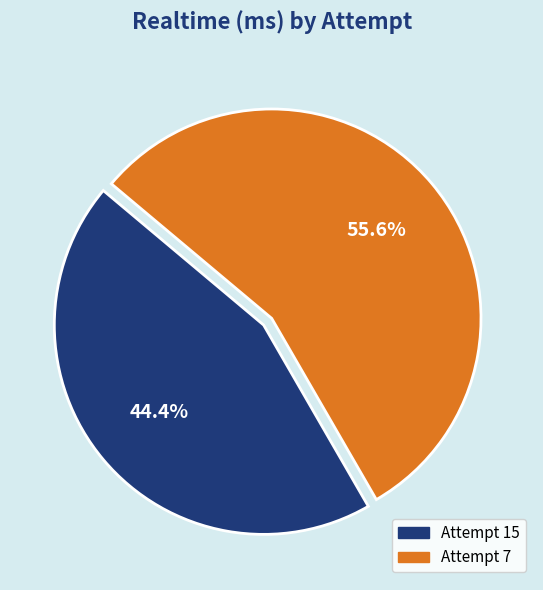

Rank the categories by value from lowest to highest.

Attempt 15, Attempt 7